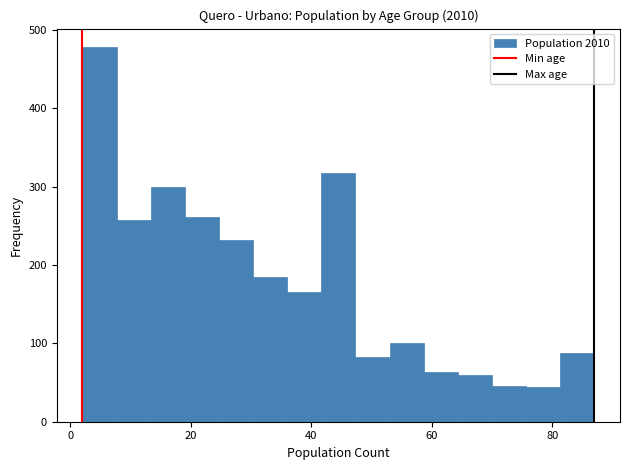

Read against the x-axis, roughly where is the centre of the tallest bar?

4